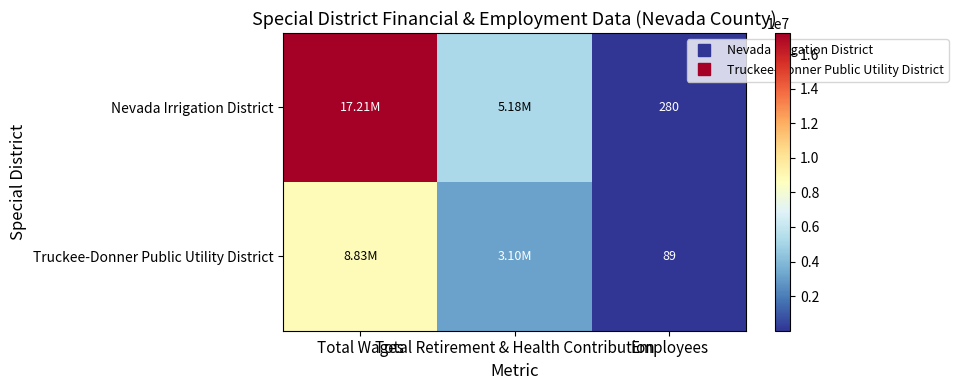

What is the difference between the Truckee-Donner Public Utility District values at Employees and Total Retirement & Health Contribution?

3101193